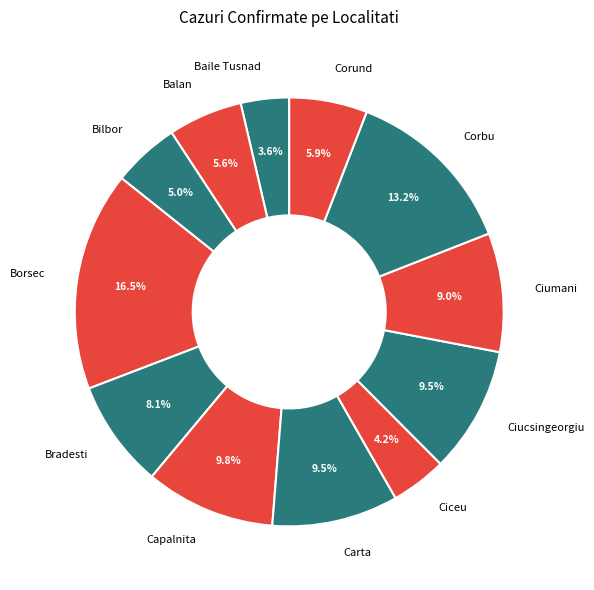

What portion of the pie excludes Corbu?

86.8%